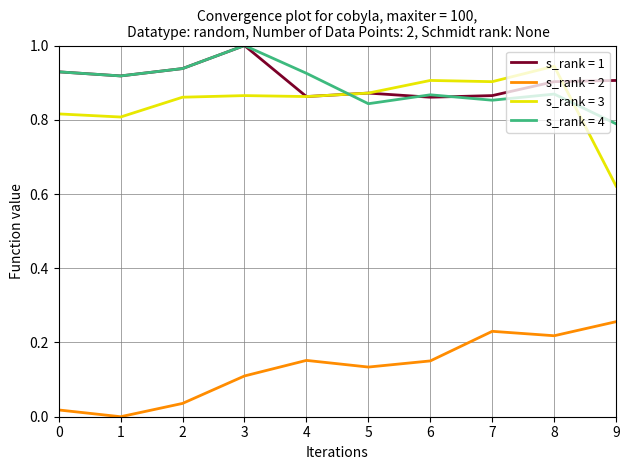

Which series changed the most between 6 and 9?

s_rank = 3